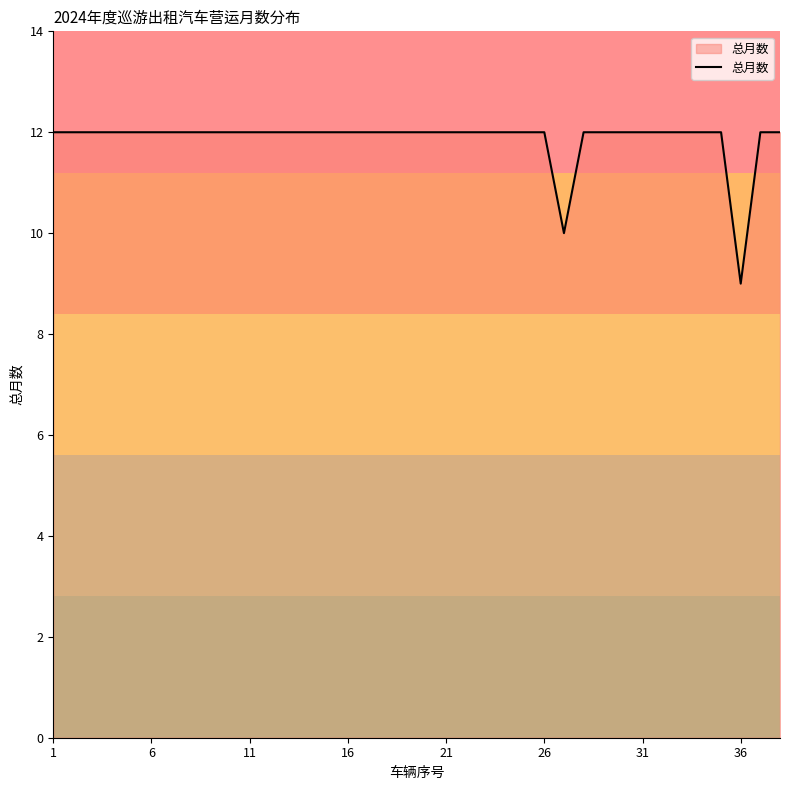

What is the smallest value displayed?

9